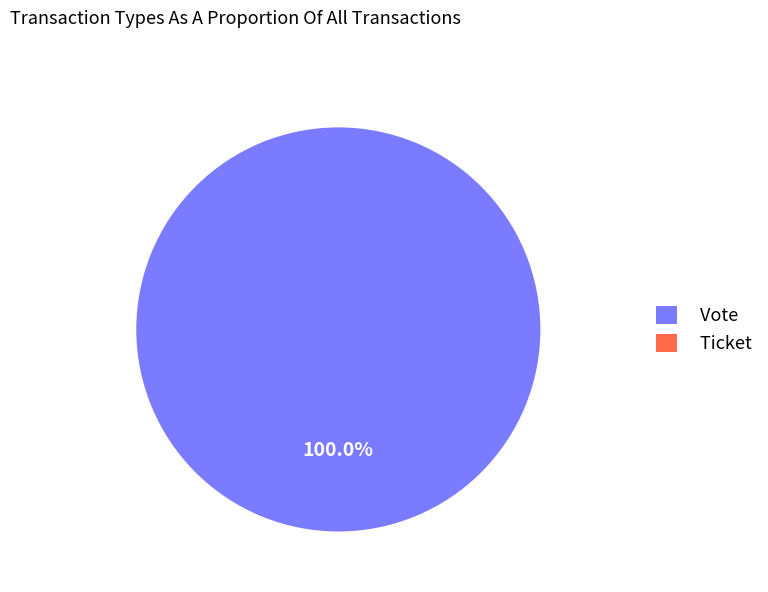

Rank the categories by value from highest to lowest.

Vote, Ticket